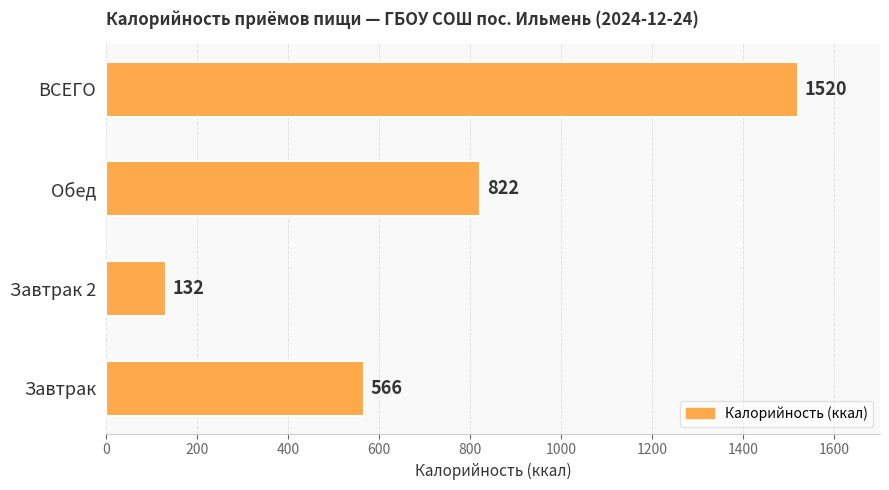

What is the change in value from Завтрак 2 to Обед?

+690